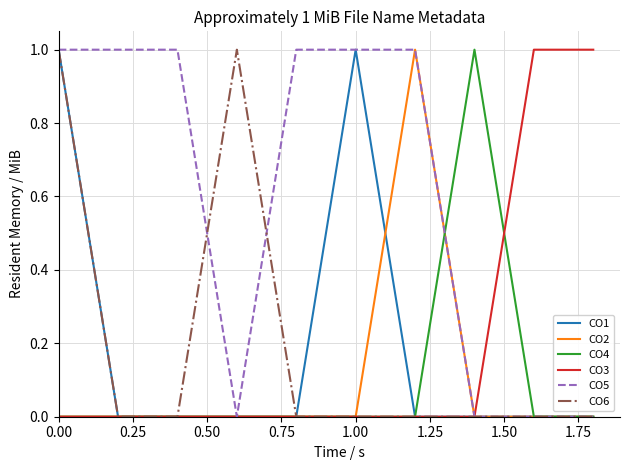

Is this an area chart (filled region under the line)?

No